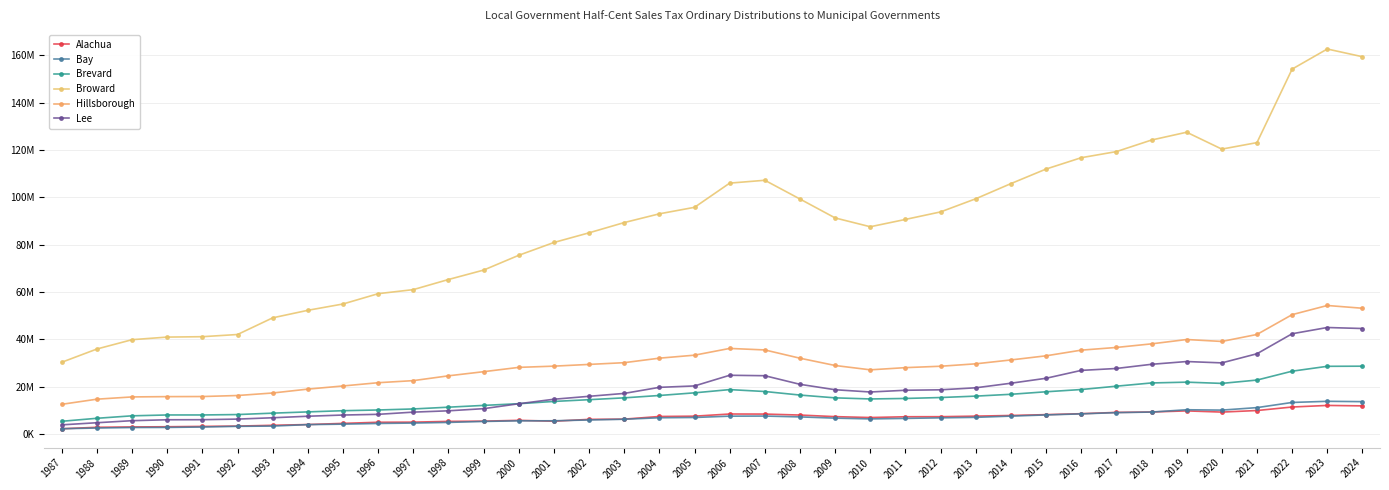

Reading left to right, list all the values displayed in this chart.

Alachua: 1987=2279599	1988=2894397	1989=3044773	1990=3126811	1991=3268885	1992=3406063	1993=3738737	1994=4058433	1995=4546943	1996=5021795	1997=5070992	1998=5388189	1999=5487651	2000=5830750	2001=5465406	2002=6241494	2003=6341972	2004=7461246	2005=7591652	2006=8507150	2007=8477400	2008=8064345	2009=7396781	2010=7018532	2011=7347738	2012=7374645	2013=7609462	2014=7886427	2015=8241819	2016=8633982	2017=9182021	2018=9351411	2019=9822747	2020=9317325	2021=9973878	2022=11459708	2023=12127826	2024=11939015
Bay: 1987=2289334	1988=2593512	1989=2802150	1990=2839719	1991=3017193	1992=3300641	1993=3412256	1994=4024864	1995=4227999	1996=4514585	1997=4688334	1998=4959520	1999=5367373	2000=5624302	2001=5645875	2002=5985916	2003=6294203	2004=6920821	2005=7040308	2006=7598242	2007=7639745	2008=7283820	2009=6762644	2010=6437942	2011=6651078	2012=6887764	2013=7094845	2014=7617034	2015=8112631	2016=8568946	2017=9088369	2018=9327080	2019=10303125	2020=10151298	2021=11205621	2022=13383456	2023=13866637	2024=13728246
Brevard: 1987=5433472	1988=6697974	1989=7740846	1990=8100819	1991=8104087	1992=8275751	1993=8864766	1994=9398425	1995=9902394	1996=10205338	1997=10638029	1998=11387236	1999=12140915	2000=12857151	2001=13816222	2002=14556245	2003=15332428	2004=16327744	2005=17449931	2006=18813376	2007=18008658	2008=16506930	2009=15325710	2010=14863580	2011=15071347	2012=15465591	2013=16057695	2014=16831271	2015=17895293	2016=18841984	2017=20253447	2018=21622132	2019=21952491	2020=21436889	2021=22839794	2022=26588123	2023=28647887	2024=28699755
Broward: 1987=30365962	1988=35963737	1989=39893777	1990=40992385	1991=41157576	1992=42082659	1993=49124347	1994=52302186	1995=54970624	1996=59320672	1997=61035526	1998=65309793	1999=69284202	2000=75536250	2001=80940885	2002=85025434	2003=89353295	2004=93048350	2005=95792636	2006=106009807	2007=107214908	2008=99290448	2009=91306644	2010=87584561	2011=90678448	2012=93855162	2013=99401176	2014=105802204	2015=111954488	2016=116740071	2017=119320453	2018=124201894	2019=127505471	2020=120373963	2021=123118116	2022=154162875	2023=162650022	2024=159391304
Hillsborough: 1987=12604515	1988=14770507	1989=15721008	1990=15846196	1991=15886640	1992=16317400	1993=17379372	1994=19022054	1995=20349864	1996=21723804	1997=22601308	1998=24632788	1999=26376911	2000=28199415	2001=28717197	2002=29448786	2003=30181022	2004=32088680	2005=33350174	2006=36202048	2007=35561008	2008=32067863	2009=28991438	2010=27161761	2011=28089474	2012=28678620	2013=29700906	2014=31335742	2015=33082802	2016=35473338	2017=36614346	2018=38129104	2019=39965324	2020=39146200	2021=42098970	2022=50461579	2023=54335859	2024=53168214
Lee: 1987=3927726	1988=4823894	1989=5685902	1990=6075613	1991=6104566	1992=6355291	1993=6922264	1994=7566091	1995=8071924	1996=8369439	1997=9300479	1998=9857667	1999=10762180	2000=12838513	2001=14744445	2002=15979780	2003=17204726	2004=19766173	2005=20359469	2006=24865249	2007=24676135	2008=21043057	2009=18753761	2010=17803173	2011=18530527	2012=18726893	2013=19575279	2014=21504673	2015=23597338	2016=26920291	2017=27733609	2018=29499692	2019=30664452	2020=30097988	2021=33951476	2022=42397188	2023=45035343	2024=44610903